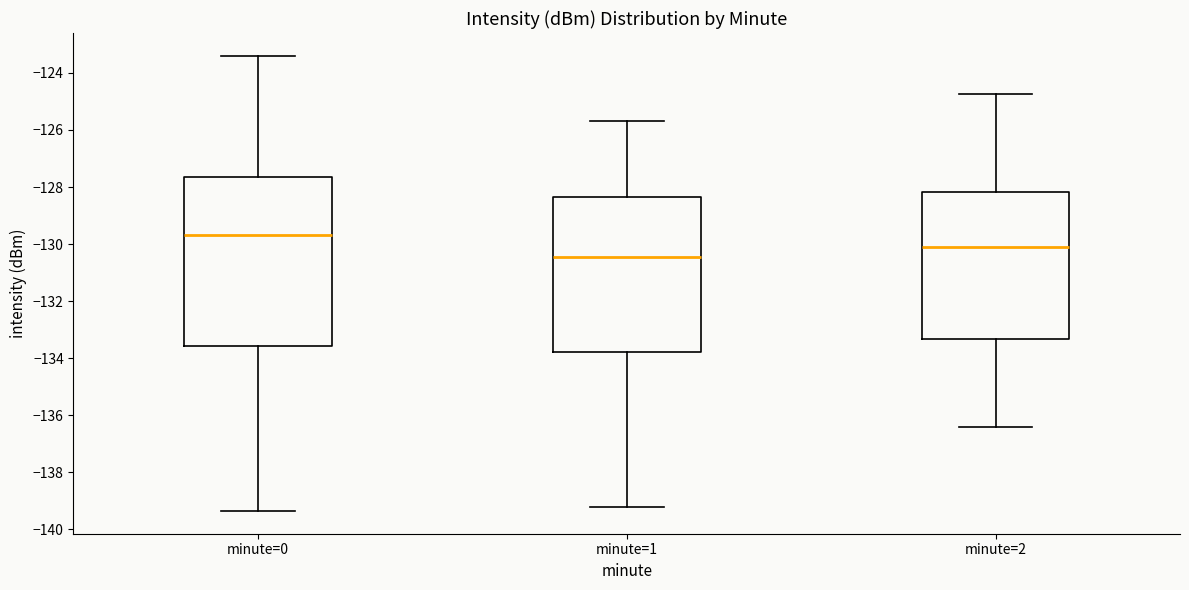

Where does the upper whisker of the box for minute=1 end on the y-axis? The values are not printed on the chart, so give them approximately, as read against the axis.

-125.6